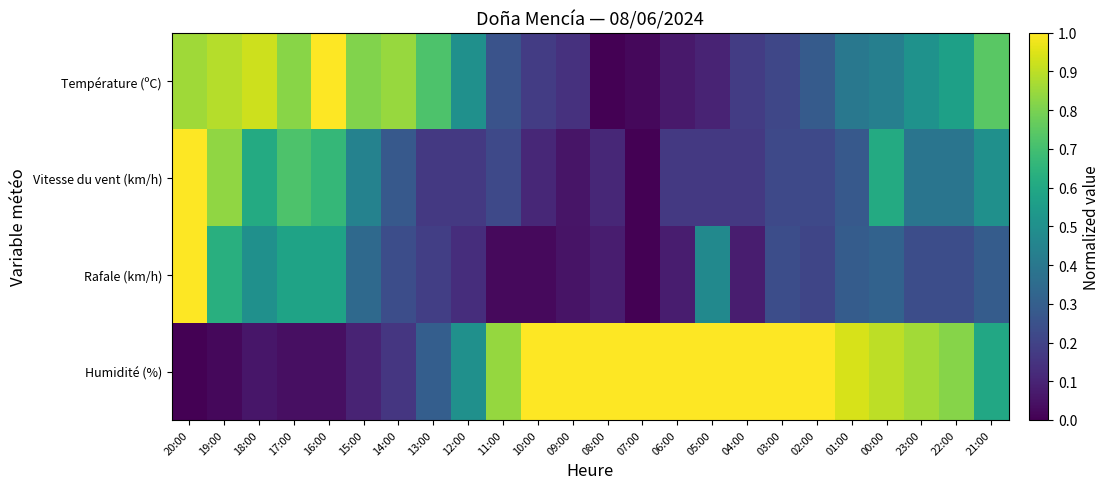

At how many categories does at least one series exceed 0?

24